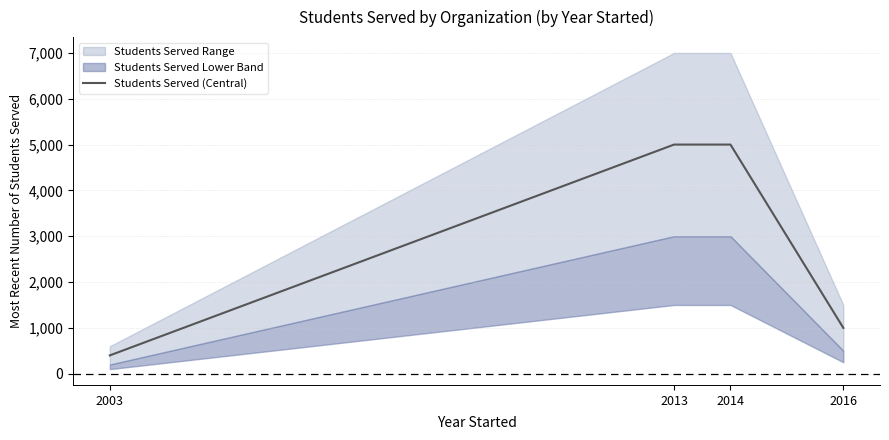

Approximately how many times larger is the value at 2014 compared to 2016?

5.0